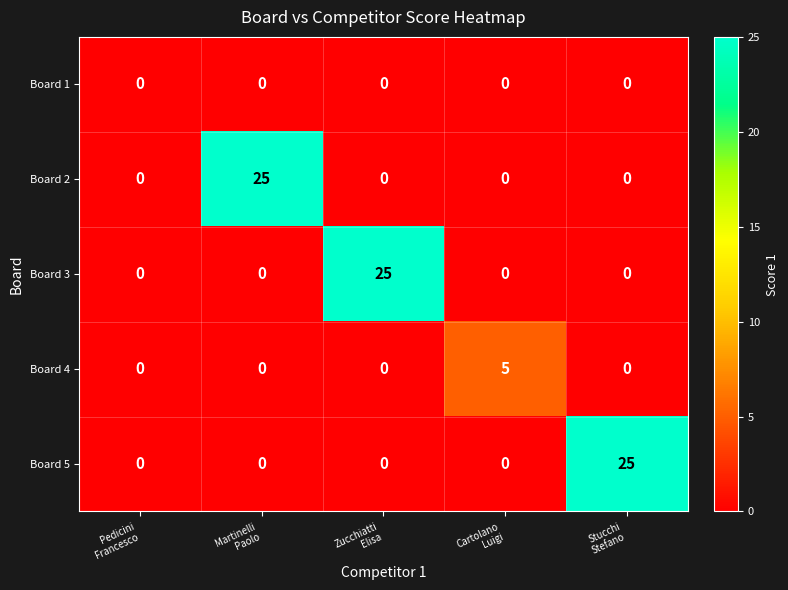

What is the difference between the maximum and minimum values in the Board 5 series?

25